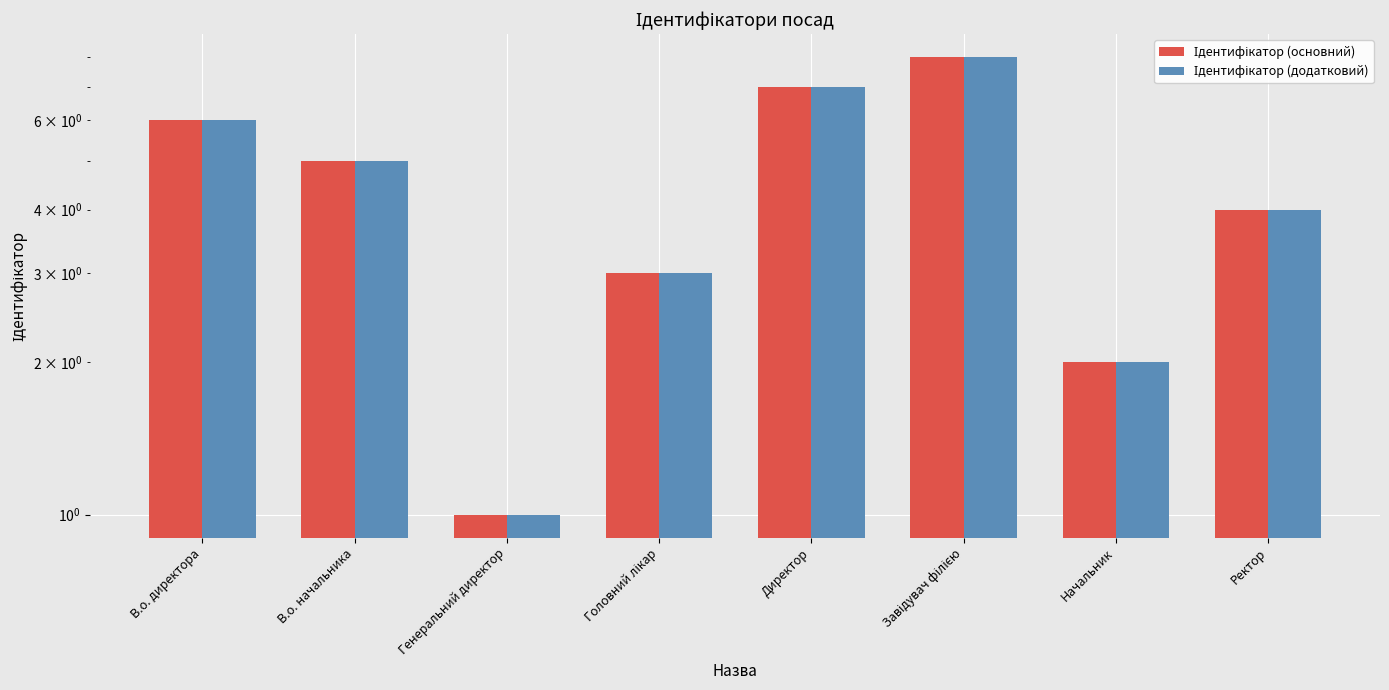

Which series has the largest total across all categories?

Ідентифікатор (основний)